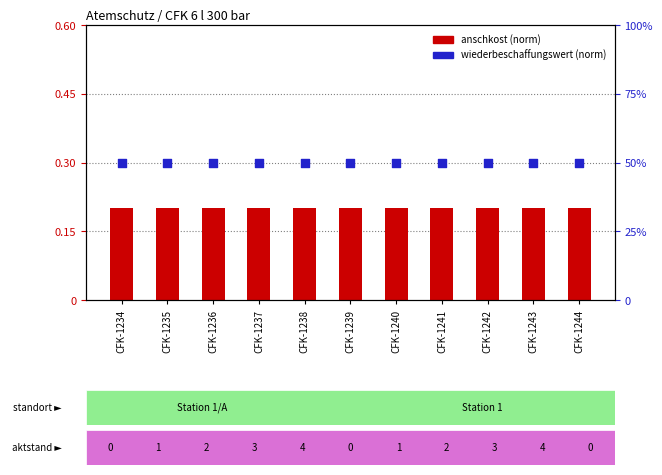

Which series has the largest Y range (max minus min)?

anschkost (norm)